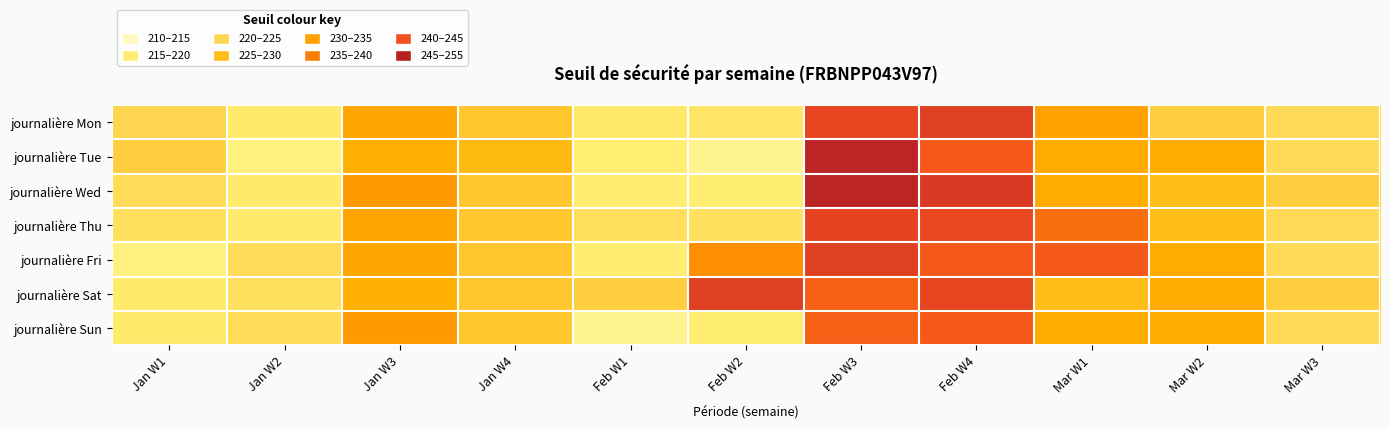

At Jan W2, list the series in order from smallest to largest.

journalière Tue, journalière Mon, journalière Wed, journalière Thu, journalière Sat, journalière Fri, journalière Sun